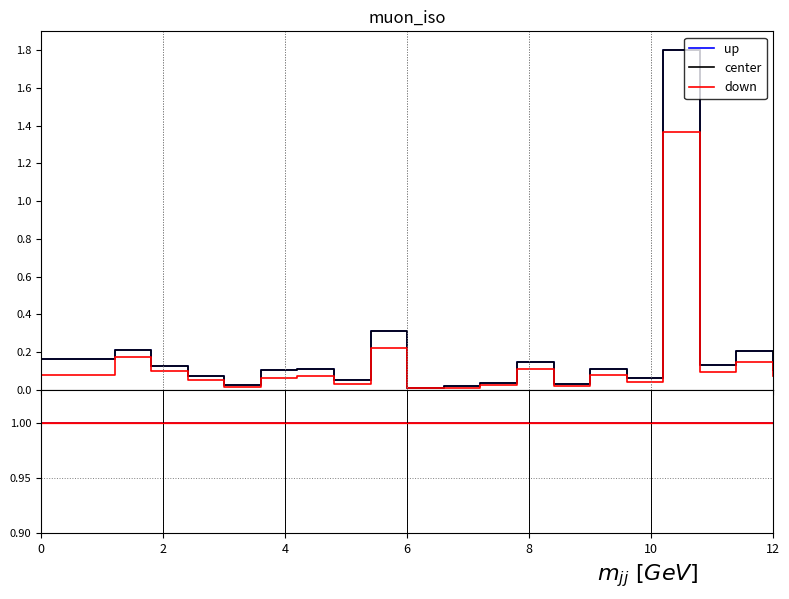

True or false: center and down intersect in this chart.

False